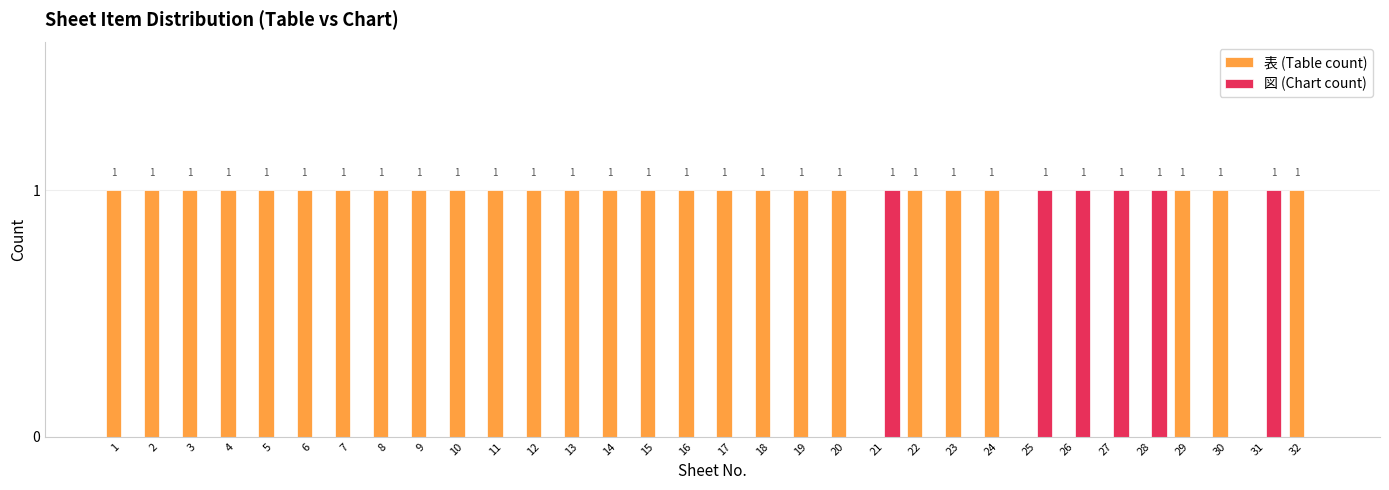

True or false: 図 (Chart count) has a value of 0 at 16.

True